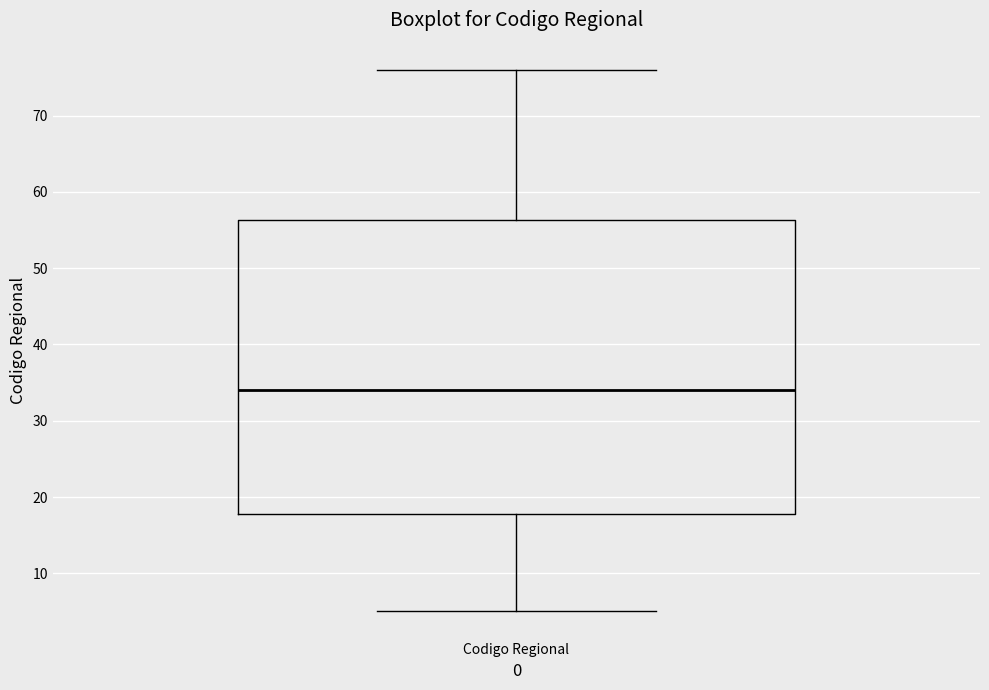

Where is the upper edge of the box for Codigo Regional on the y-axis? The values are not printed on the chart, so give them approximately, as read against the axis.

56